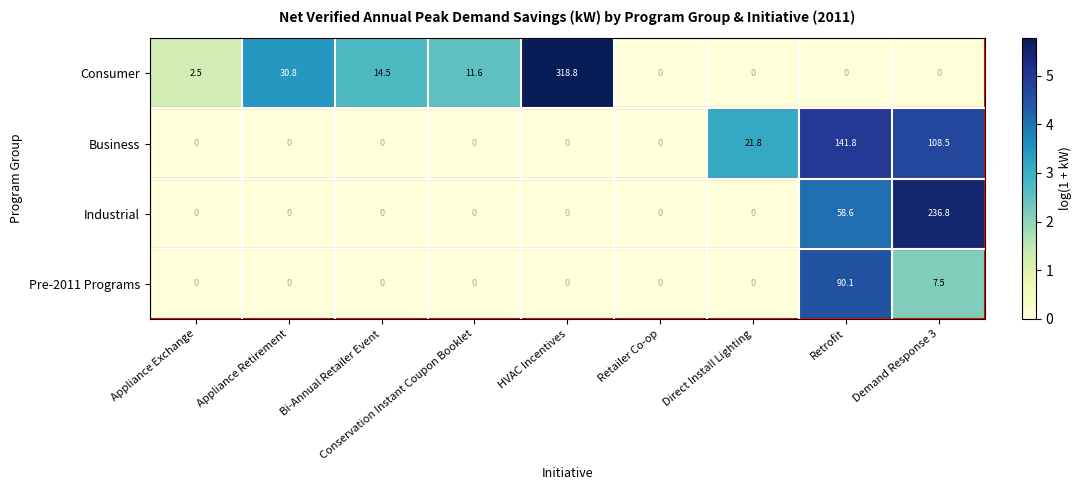

How many distinct data groups are displayed?

4